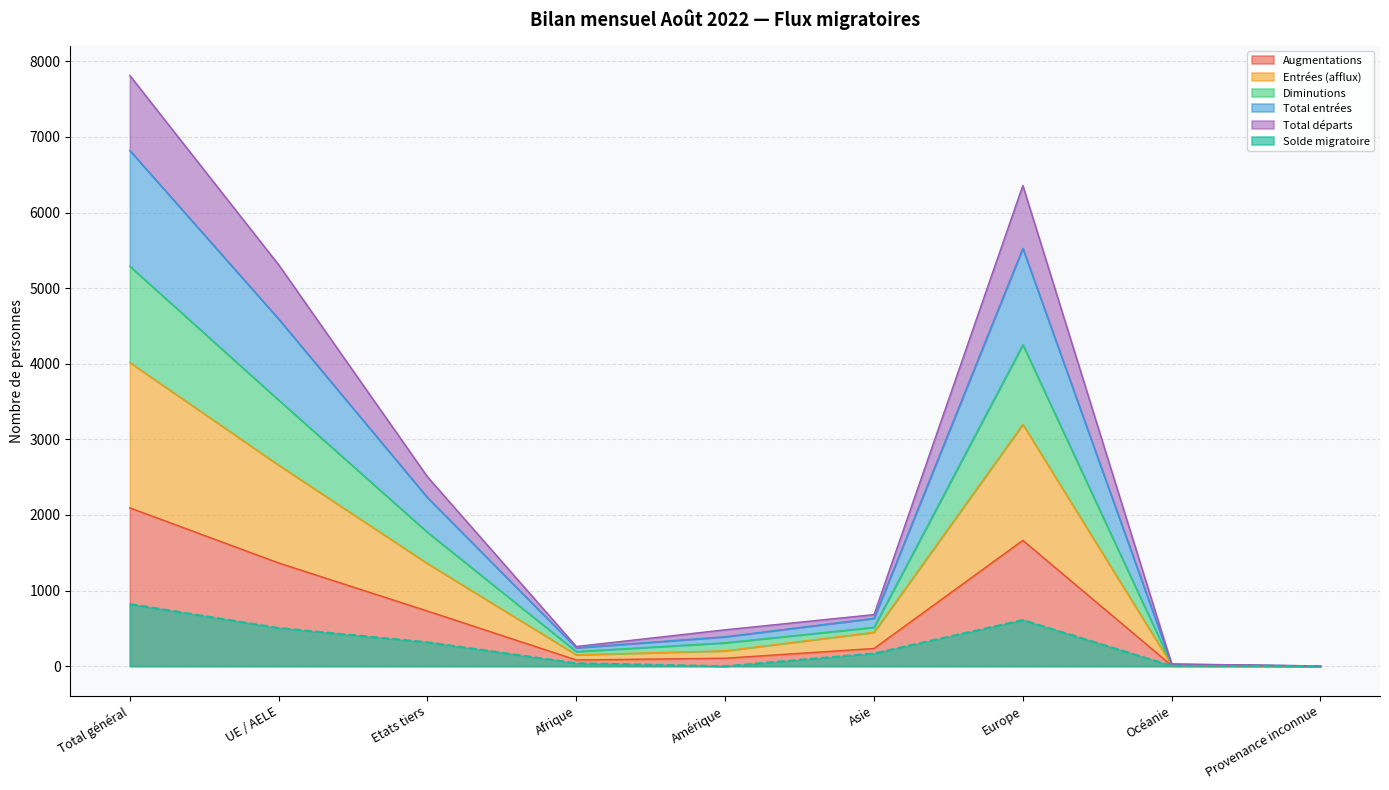

At which category is the sum across all series the highest?

Total général